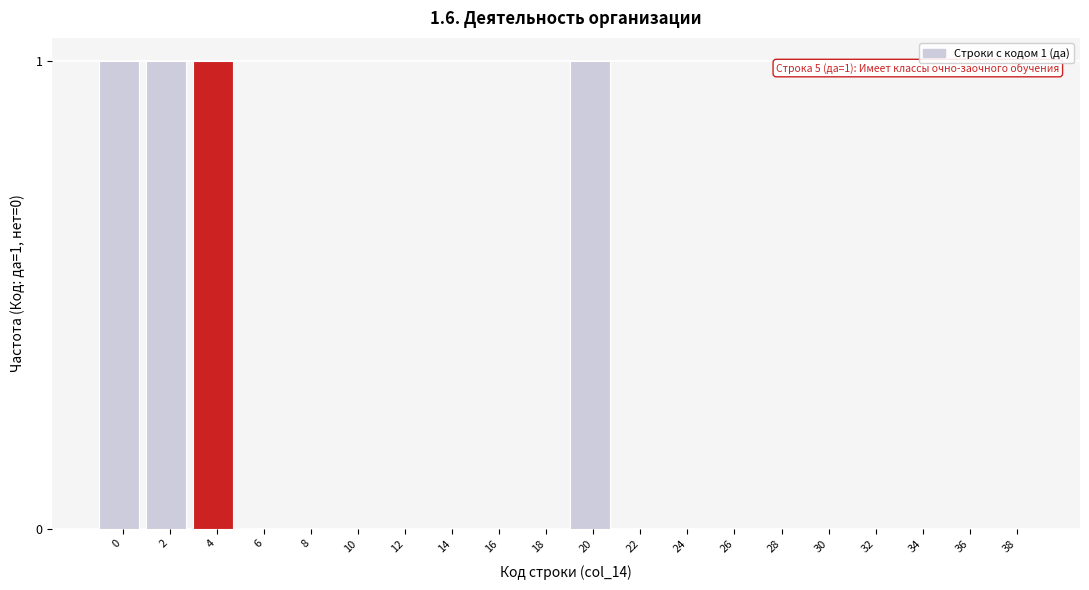

Reading right to left, extract all data points from this chart.

38=0	36=0	34=0	32=0	30=0	28=0	26=0	24=0	22=0	20=1	18=0	16=0	14=0	12=0	10=0	8=0	6=0	4=1	2=1	0=1